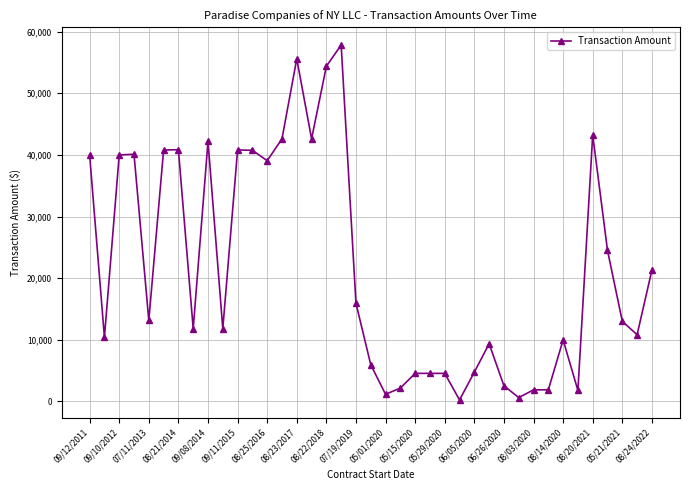

True or false: the data has more than 2 interior local peaks.

True